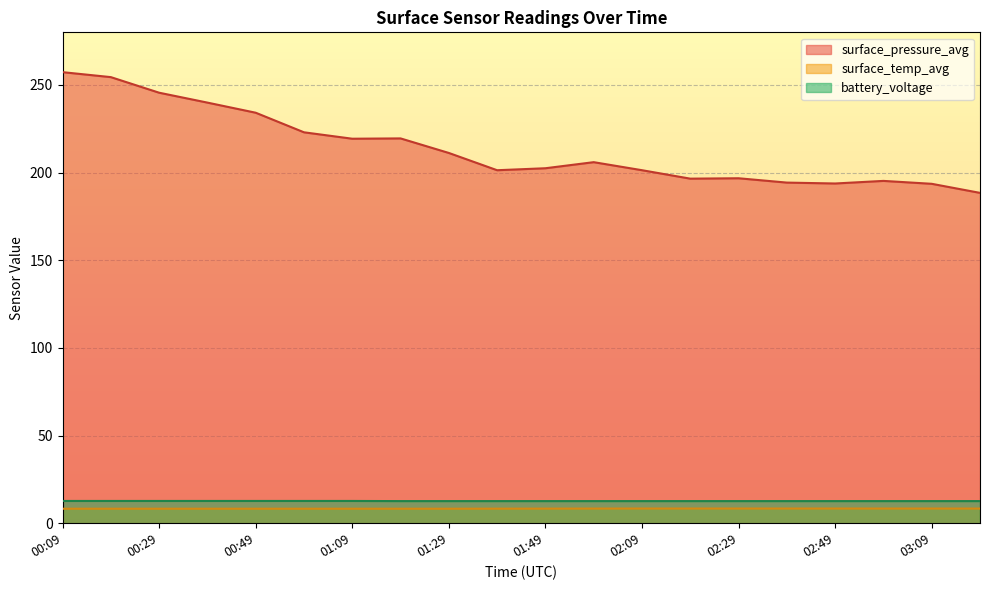

What is the maximum value shown in the chart?

257.3